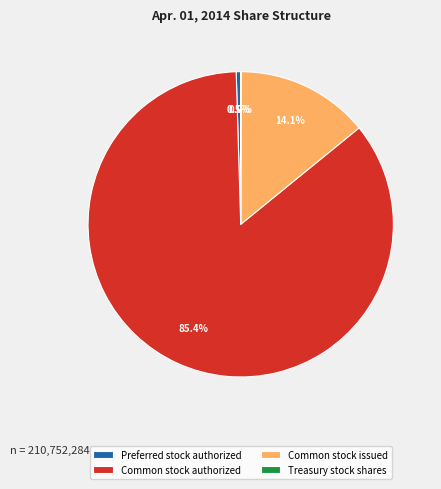

Combined, do Common stock authorized and Preferred stock authorized account for over 50%?

Yes